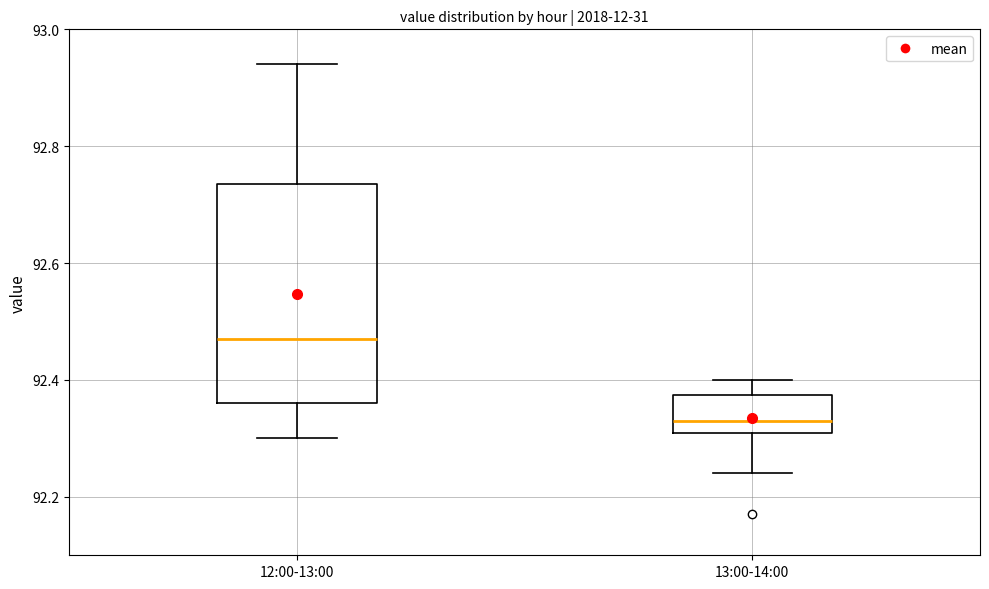

Reading left to right, transcribe this box plot: for each box, give where its median line is, the range the box spans, and where its two whiskers end, as read against the y-axis. The values are not printed on the chart, so give them approximately, as read against the axis.

12:00-13:00: median 92.48, box 92.36 to 92.74, whiskers 92.30 to 92.94
13:00-14:00: median 92.34, box 92.32 to 92.38, whiskers 92.24 to 92.40